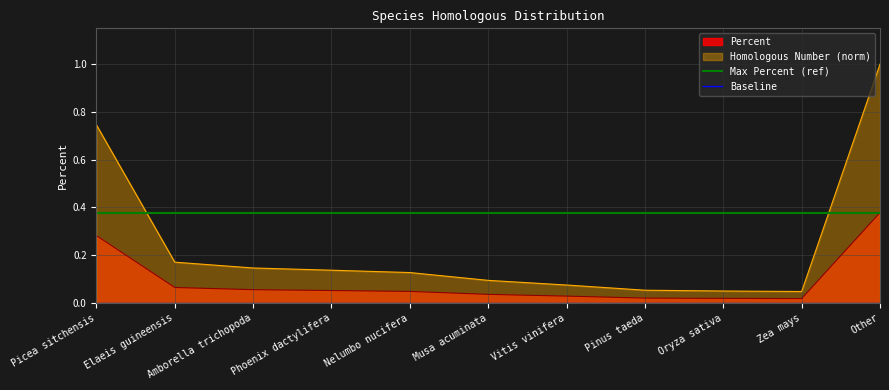

What is the highest value of the Max Percent (ref) series?

0.4